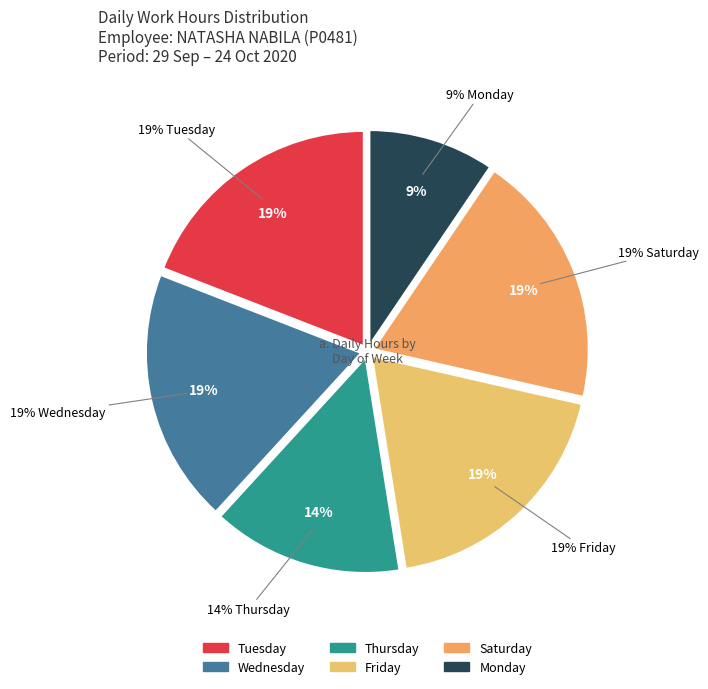

True or false: 19-Mon accounts for 16% of the total.

False